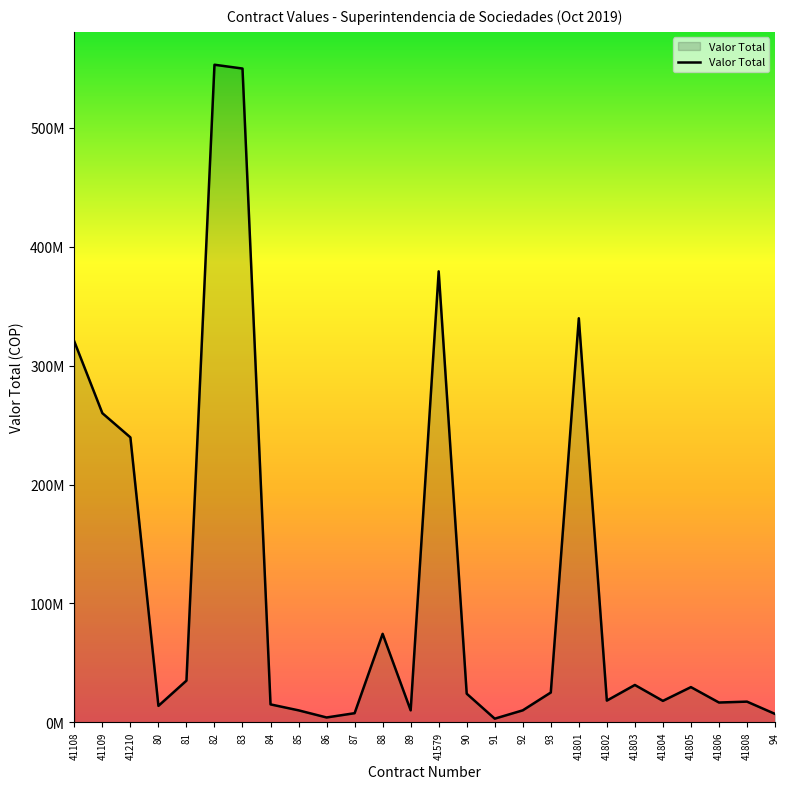

Does the chart display data point markers on the line(s)?

No